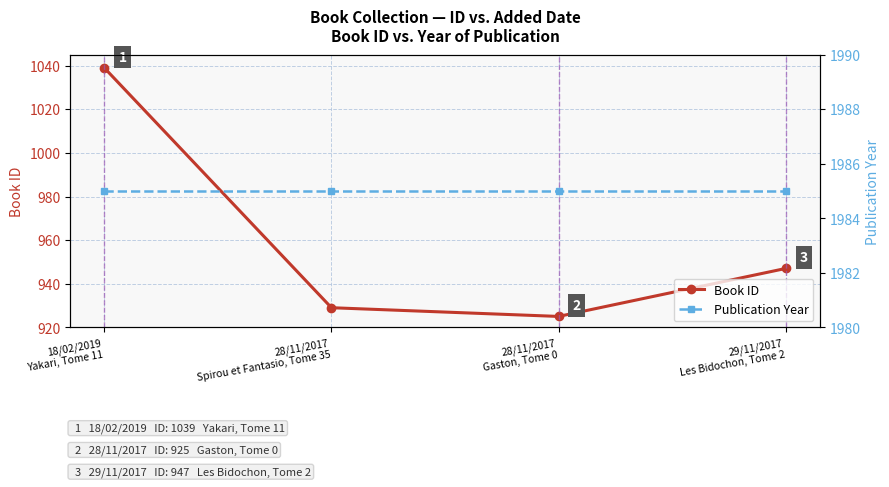

Reading right to left, what are all the values shown in this chart?

Book ID: 29/11/2017
Les Bidochon, Tome 2=947	28/11/2017
Gaston, Tome 0=925	28/11/2017
Spirou et Fantasio, Tome 35=929	18/02/2019
Yakari, Tome 11=1039
Publication Year: 29/11/2017
Les Bidochon, Tome 2=1985	28/11/2017
Gaston, Tome 0=1985	28/11/2017
Spirou et Fantasio, Tome 35=1985	18/02/2019
Yakari, Tome 11=1985